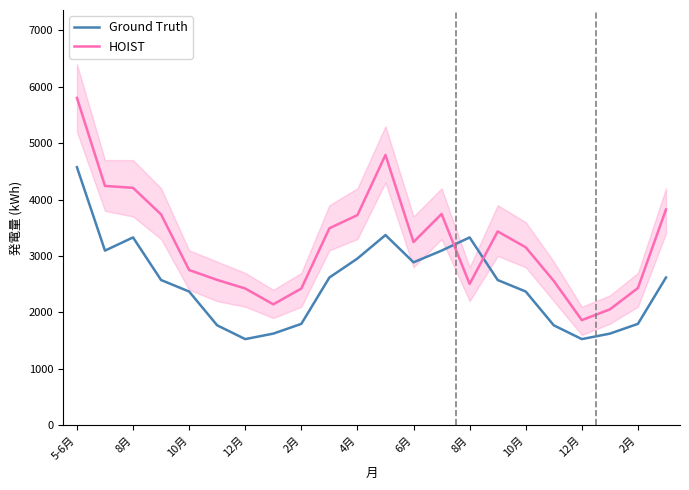

Is the value of Ground Truth at 8月 greater than the value of HOIST at 20?

Yes